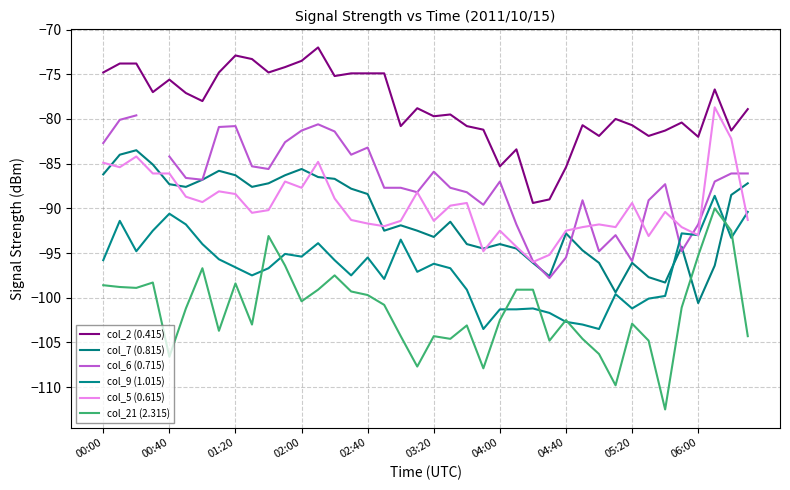

What is the approximate value of col_7 (0.815) at 15?

-87.8